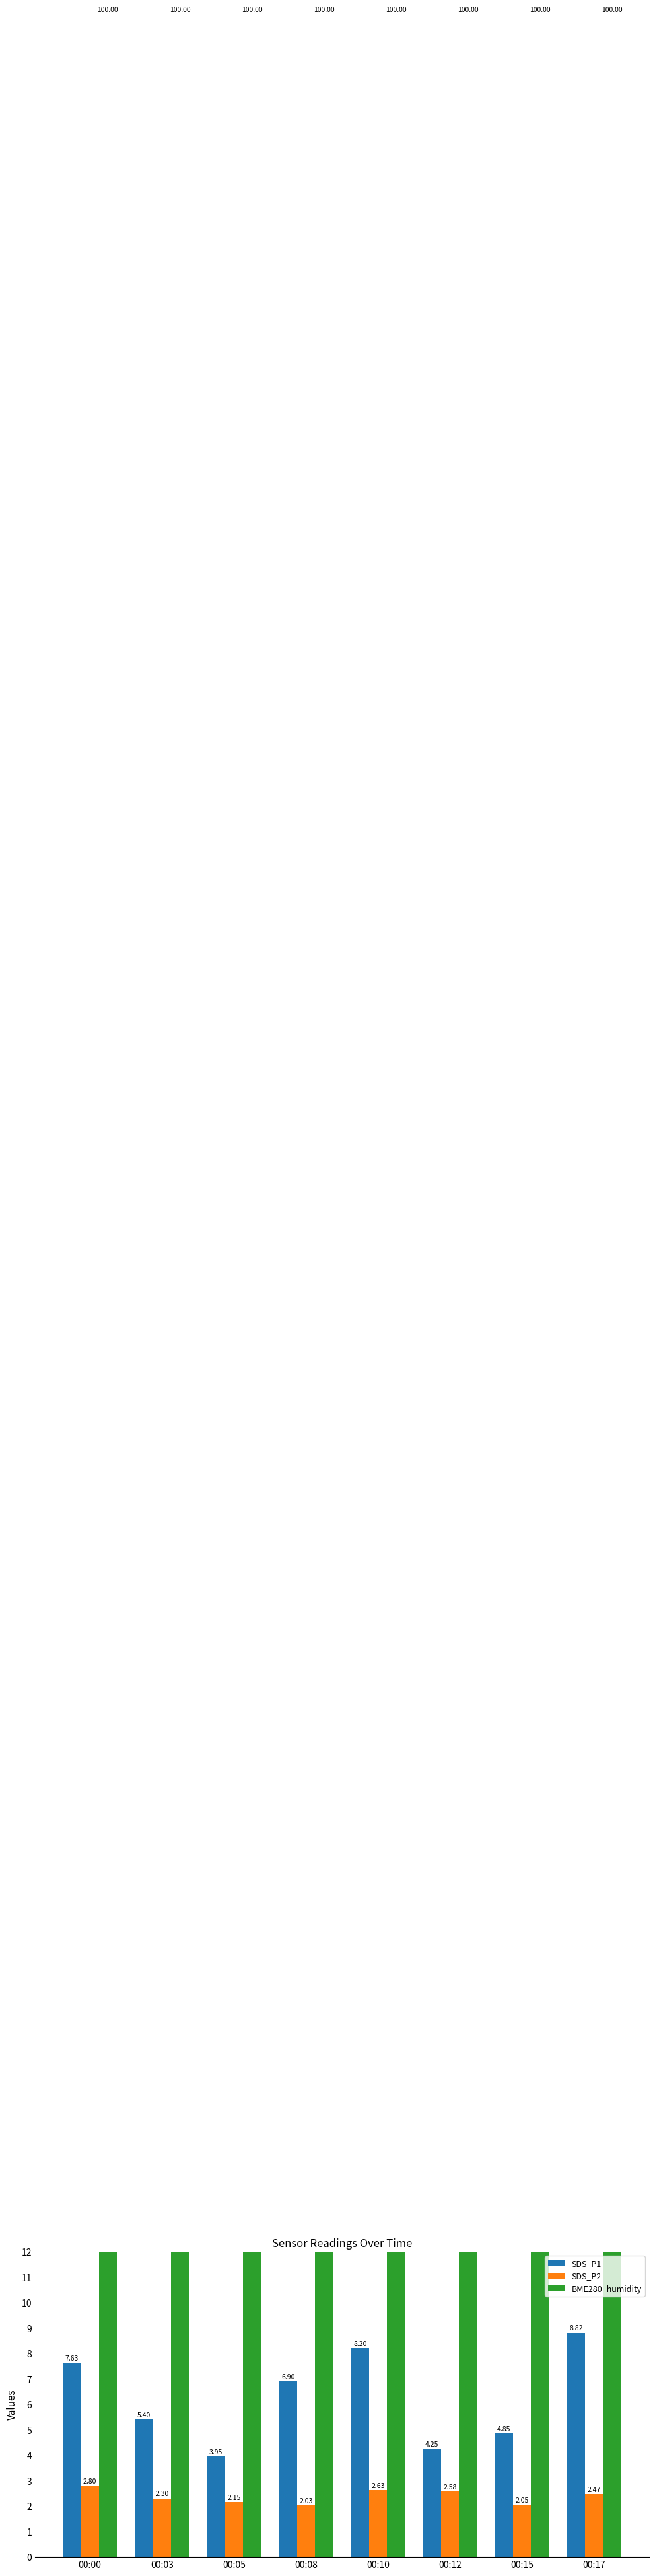

What are all the series names shown in the legend?

SDS_P1, SDS_P2, BME280_humidity